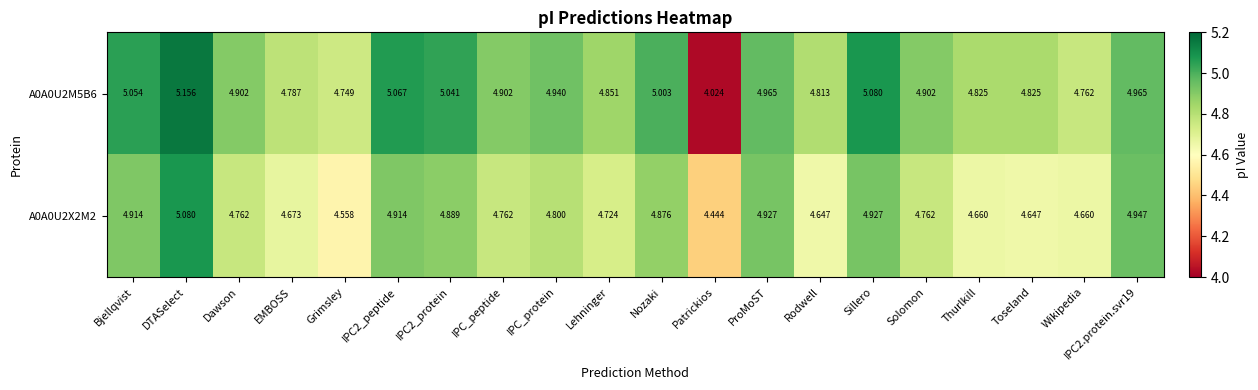

At which label is A0A0U2M5B6 closest to 4?

Patrickios